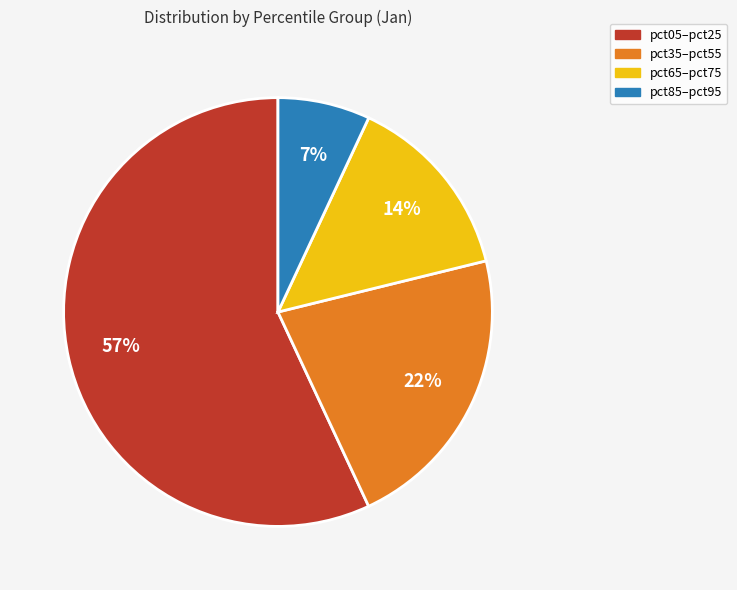

To the nearest percent, what is the difference between the largest and smallest slice percentages?

50%